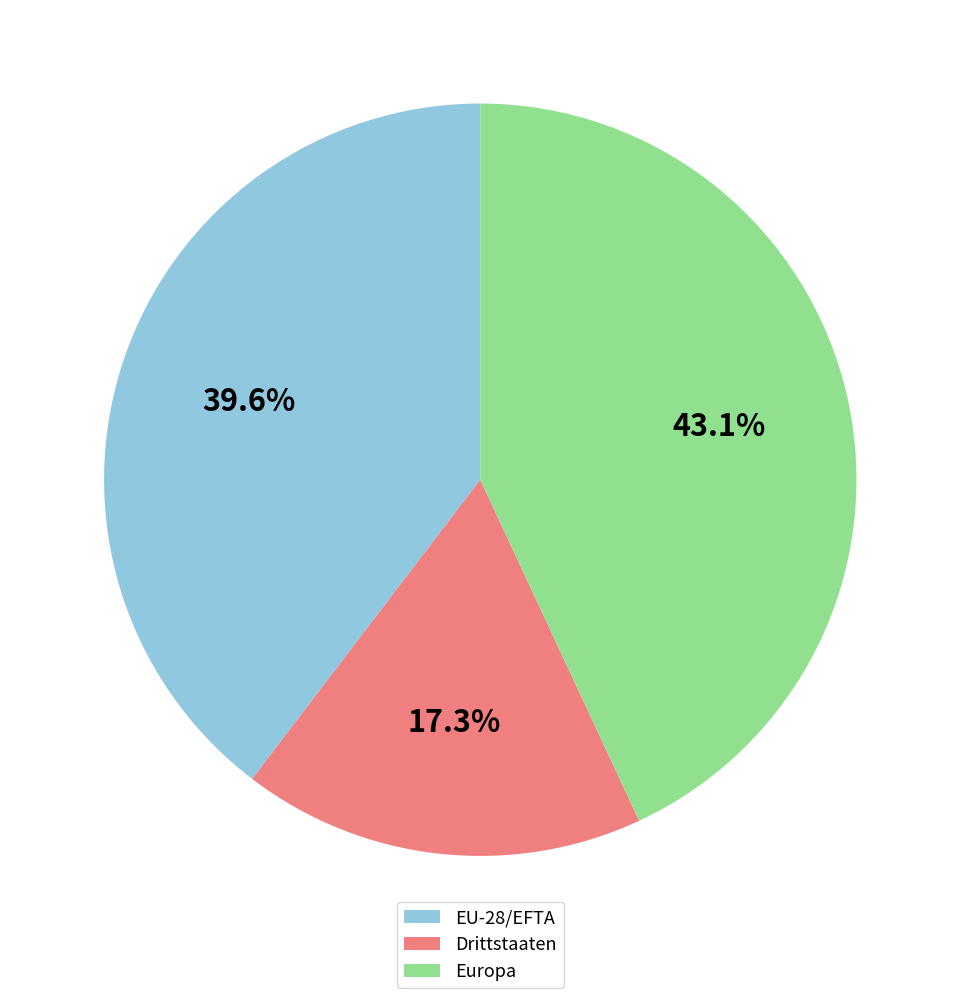

Which slice is the largest?

Europa